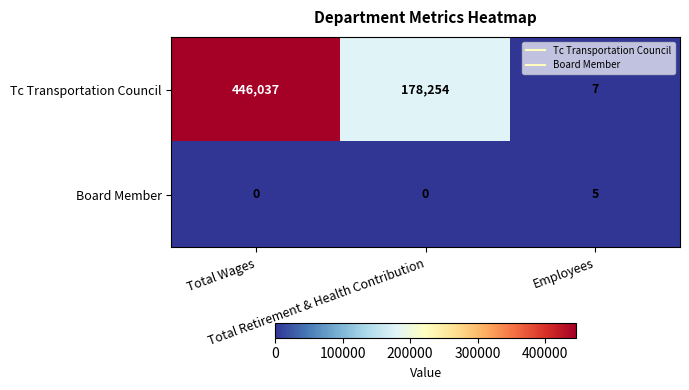

What is the average value of the Tc Transportation Council series?

208099